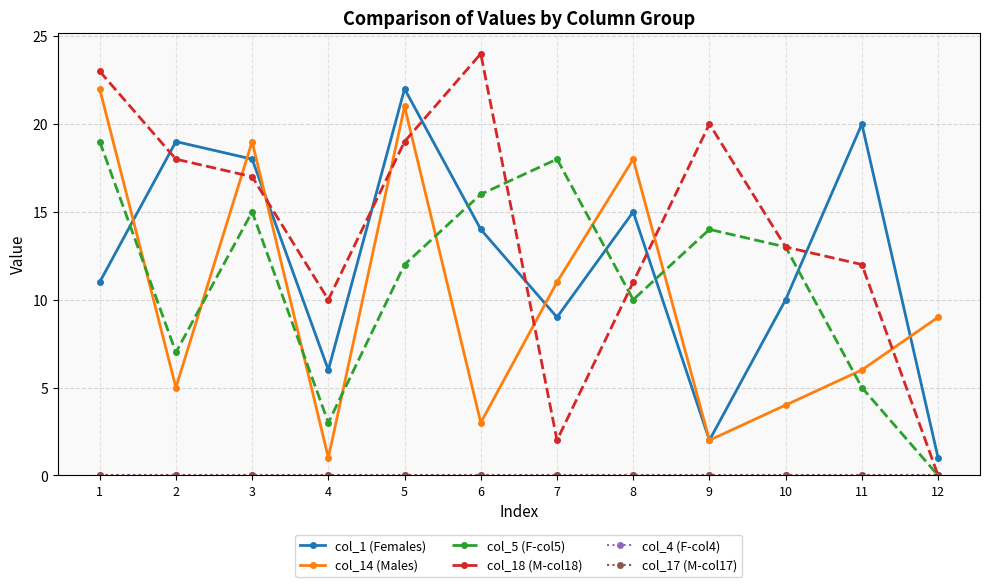

What is the sum of all col_1 (Females) values?

147